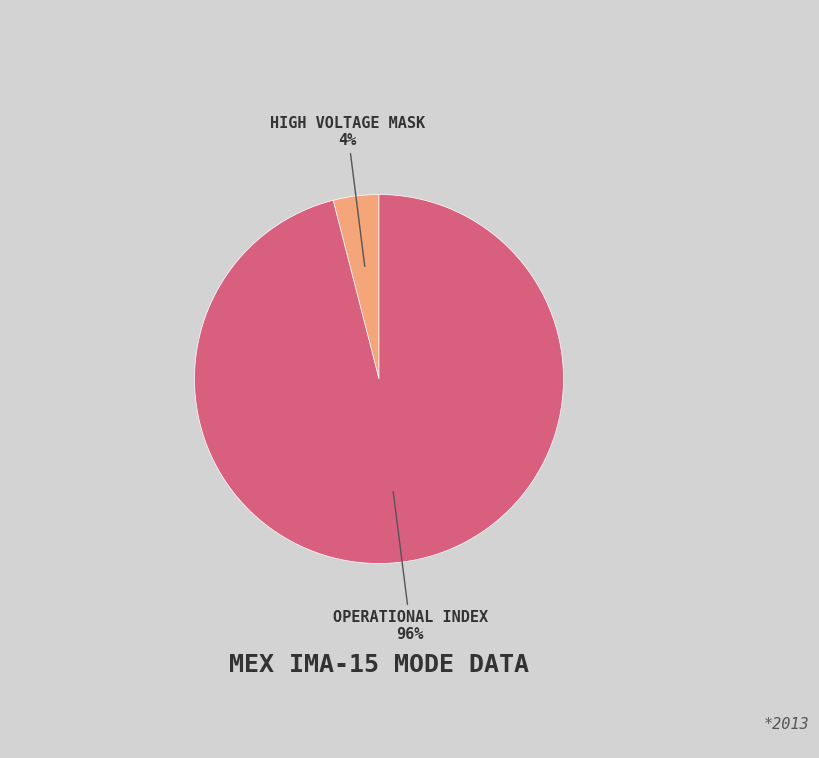

Does any single category account for the majority?

Yes